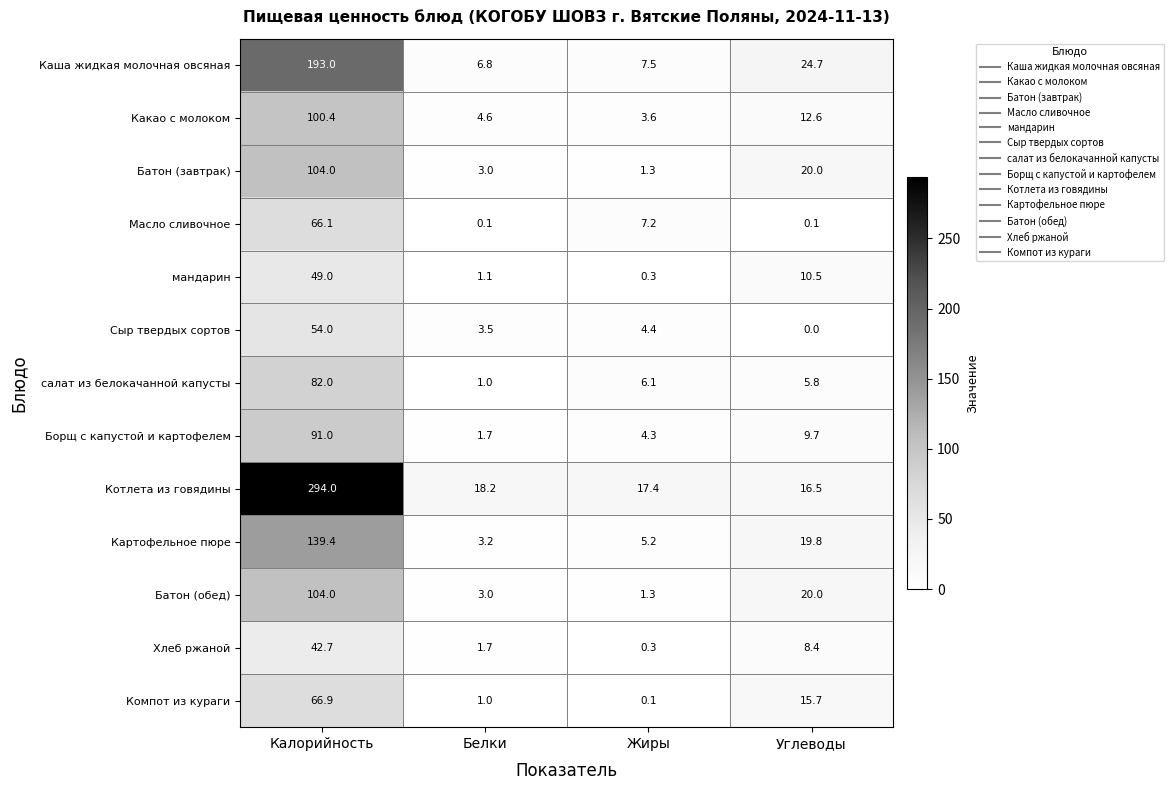

What is the sum of the Какао с молоком values at Белки and Углеводы?

17.2